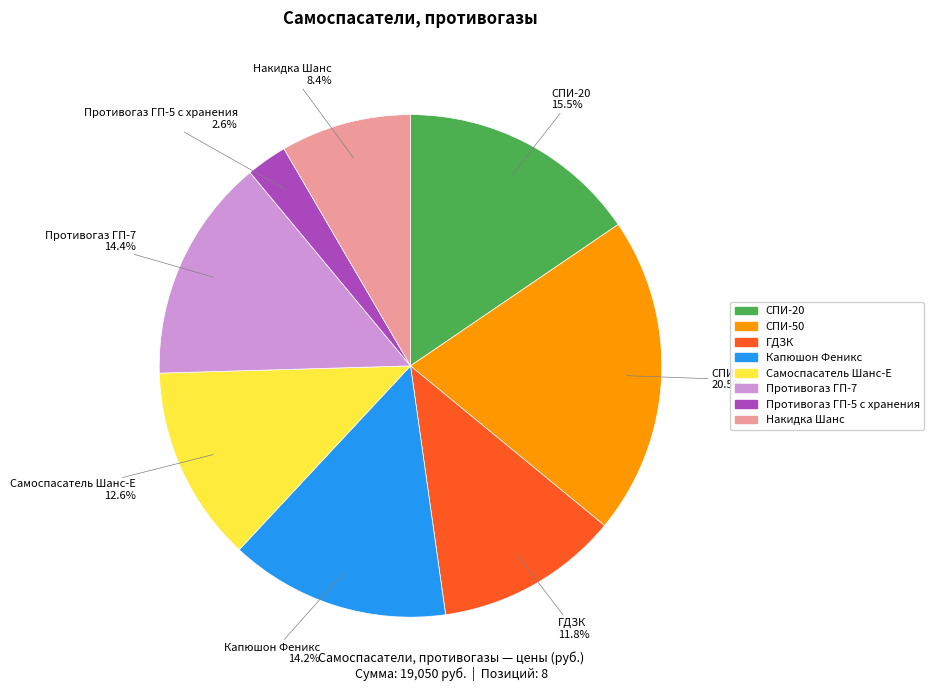

Approximately how many times larger is the value at СПИ-50 compared to Самоспасатель Шанс-Е?

1.6